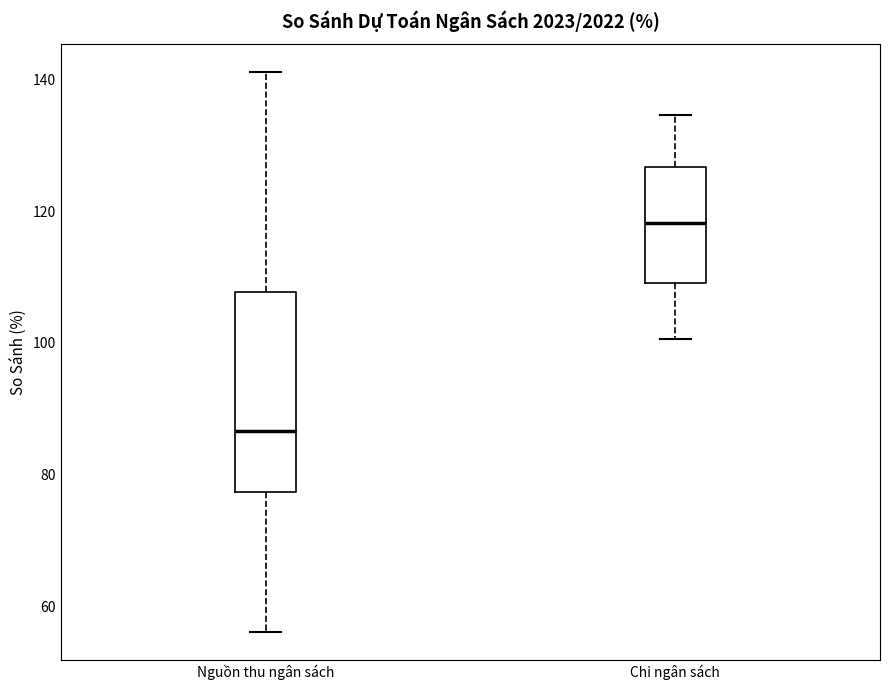

Where does the median line of the box for Chi ngân sách sit on the y-axis? The values are not printed on the chart, so give them approximately, as read against the axis.

118